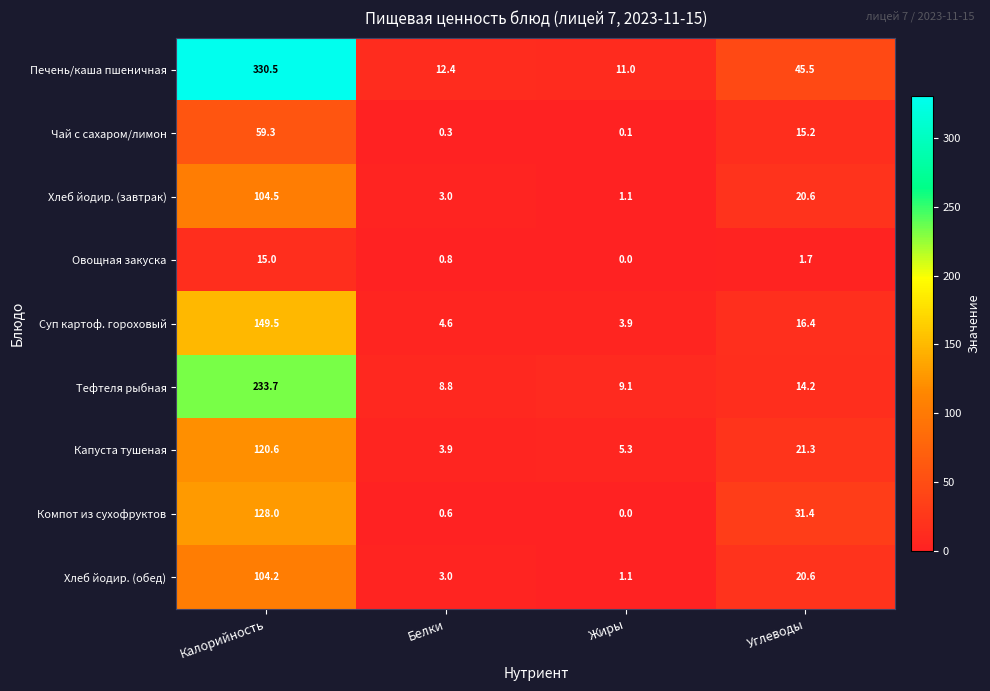

Is the value of Тефтеля рыбная at Белки greater than the value of Компот из сухофруктов at Углеводы?

No